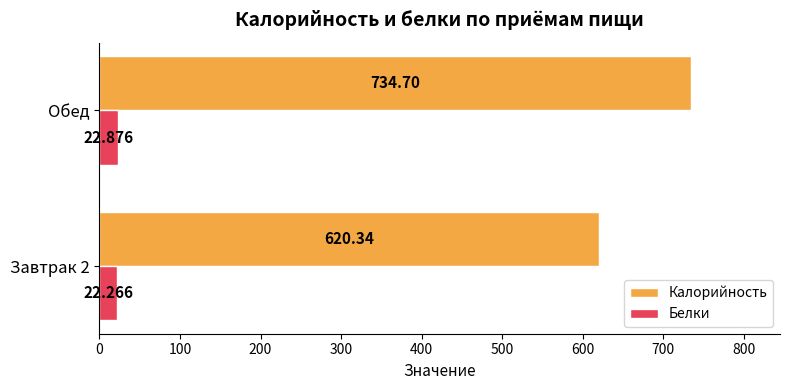

What are all the series names shown in the legend?

Калорийность, Белки